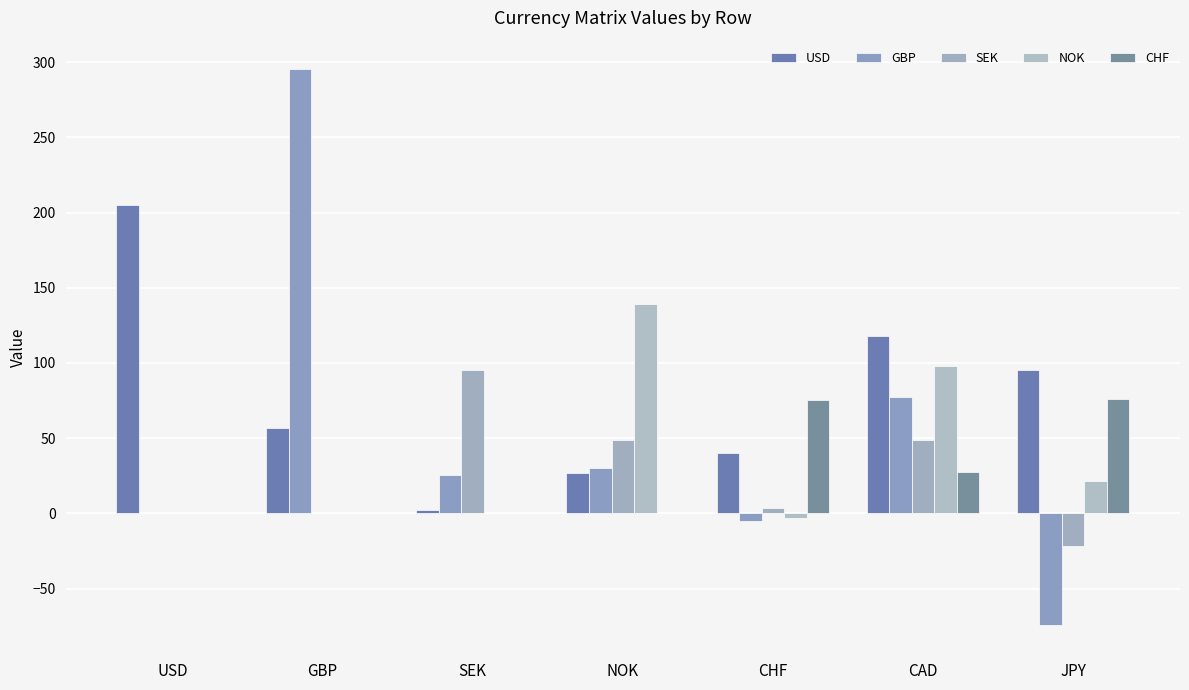

How many groups of bars are there?

7